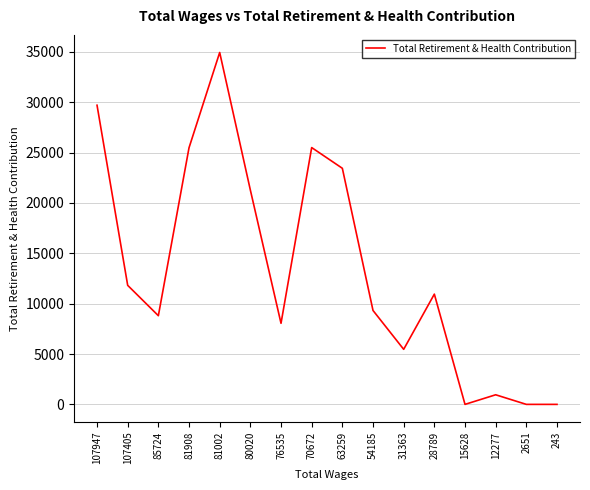

What is the difference between the maximum and minimum values?

34936